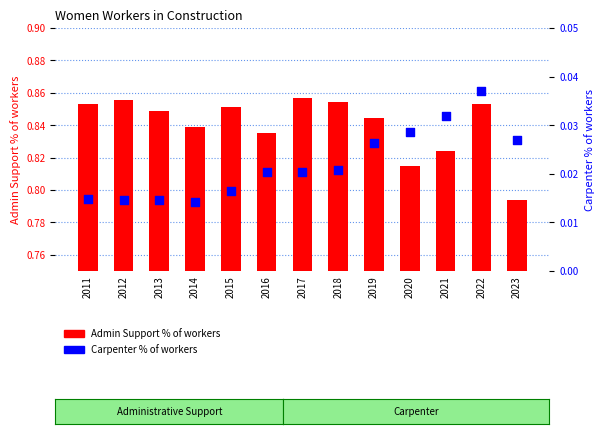

Which series reaches the maximum Y coordinate?

Admin Support % of workers